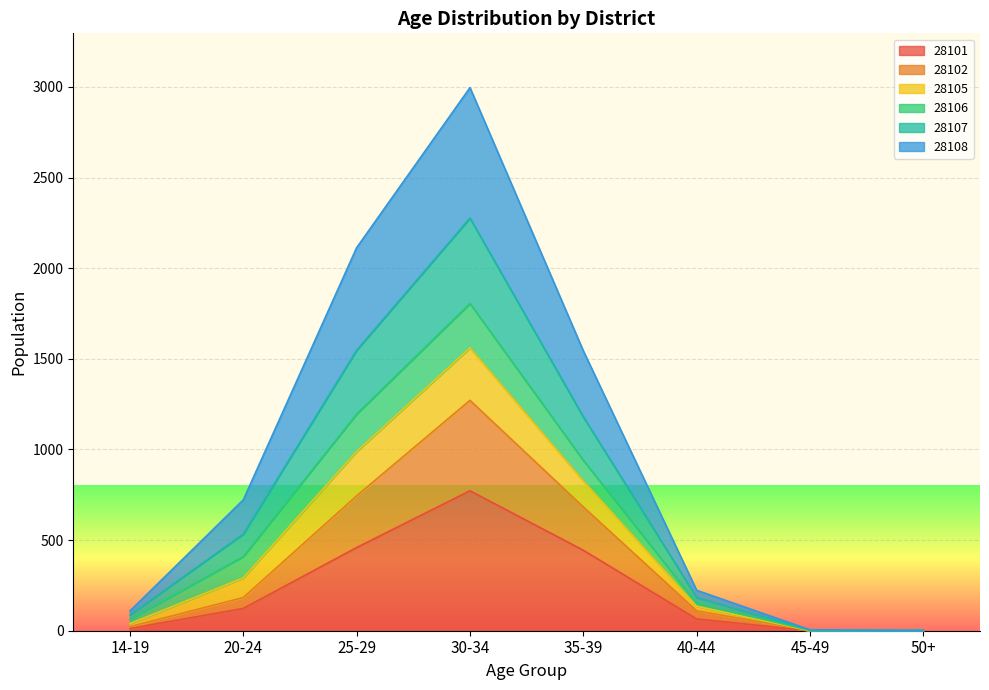

What is the difference between the 28101 values at 35-39 and 50+?

443